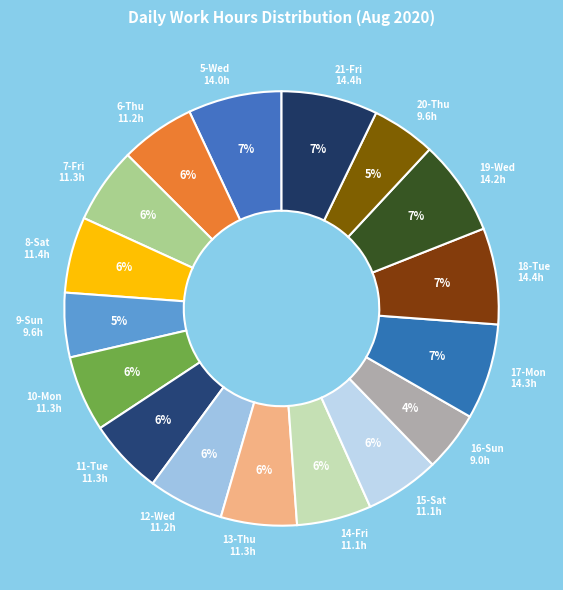

Is 8-Sat the majority of the pie?

No